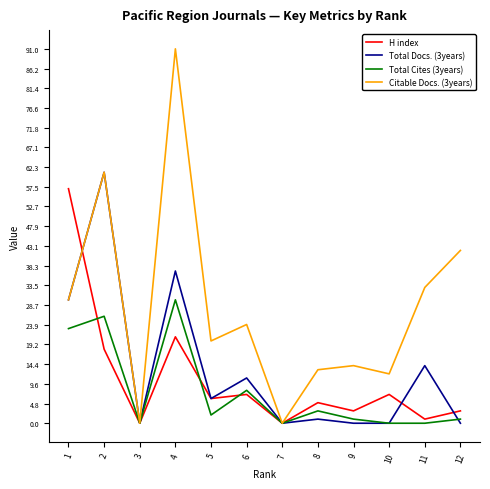

Which series has the largest total across all categories?

Citable Docs. (3years)